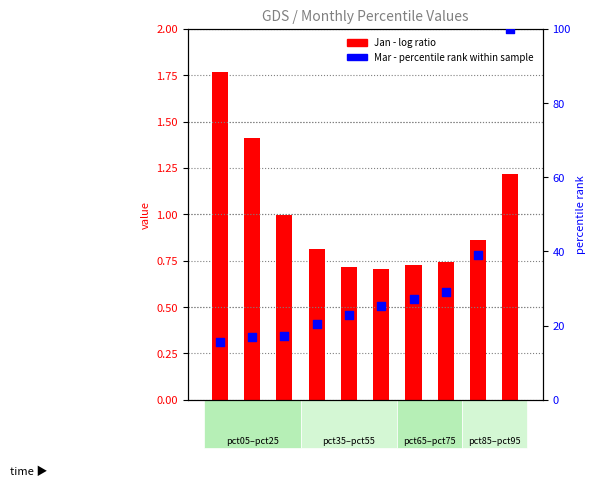

Which series contains the highest Y value?

Mar (percentile rank)